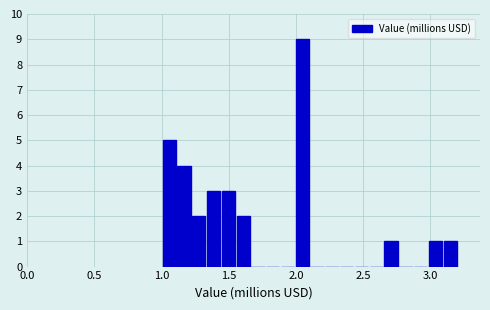

Read against the x-axis, roughly where is the centre of the tallest bar?

2.05